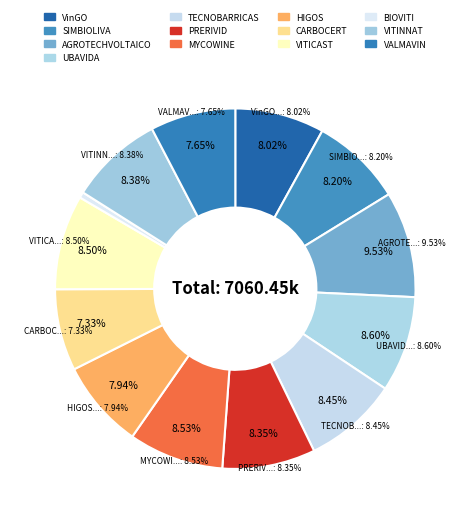

Is it true that SIMBIOLIVA is 17% of the pie?

False